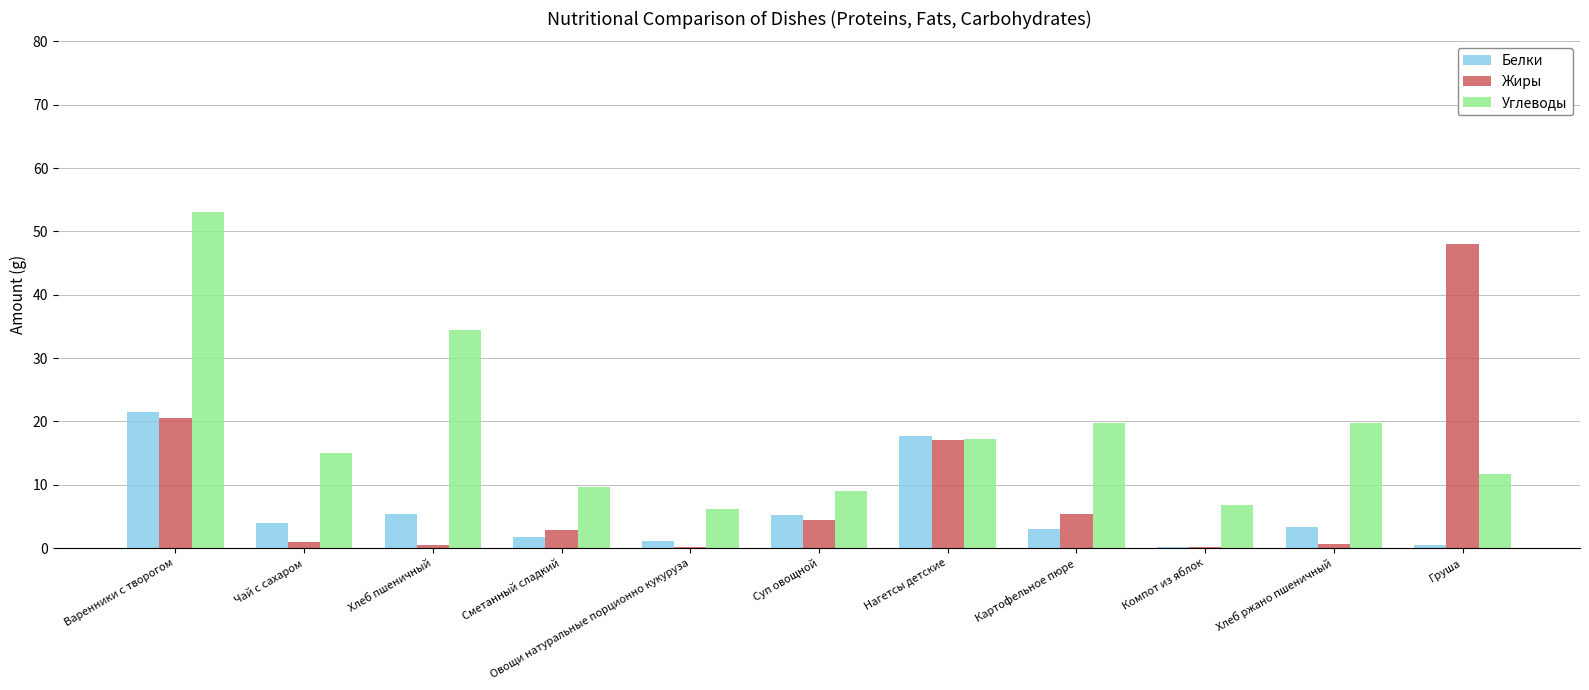

What are all the series names shown in the legend?

Белки, Жиры, Углеводы